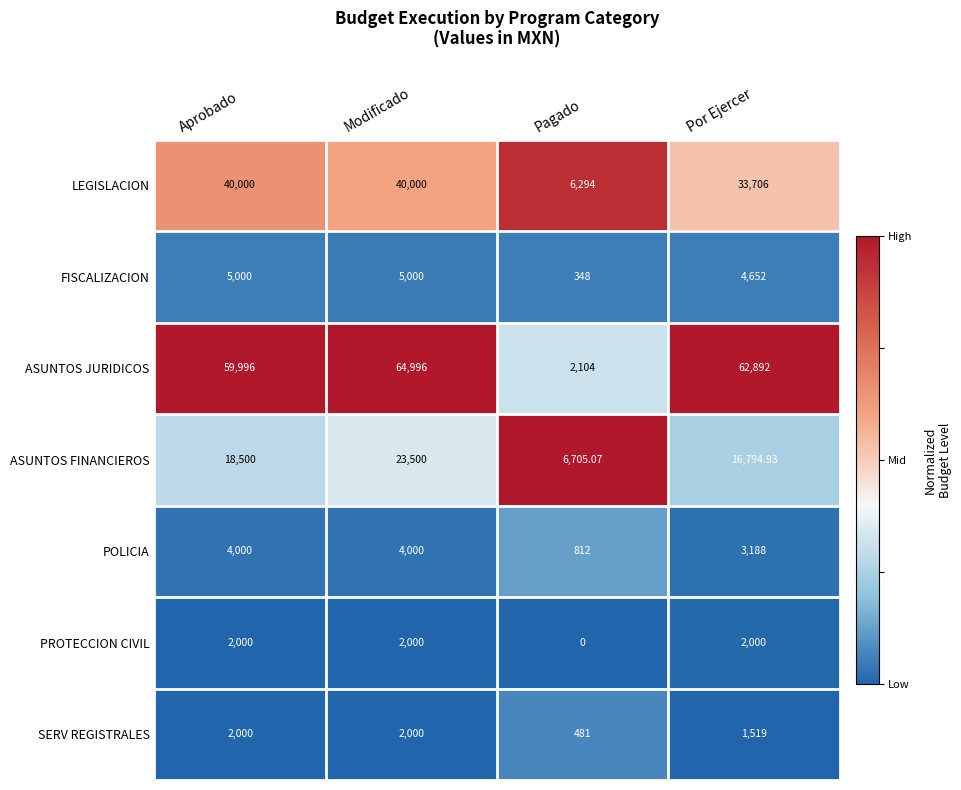

Where is ASUNTOS JURIDICOS nearest to the value 33550?

Aprobado